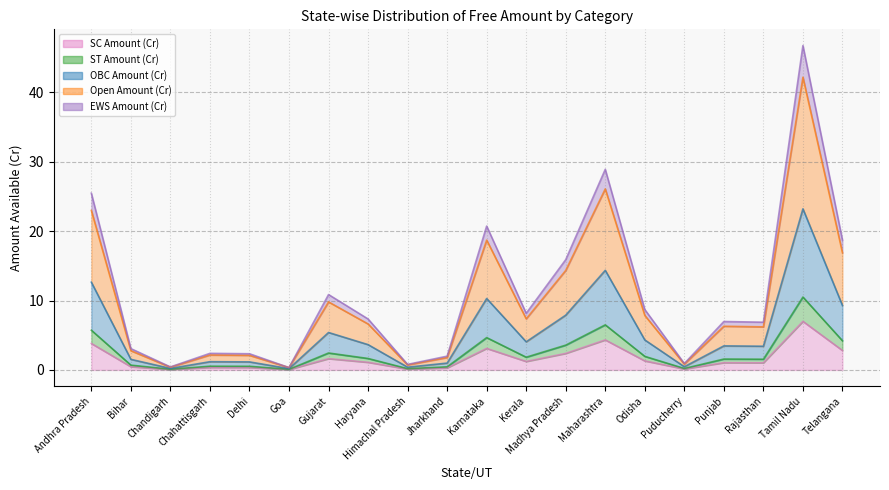

In SC Amount (Cr), how many points are higher than both neighbors (excluding endpoints)?

6